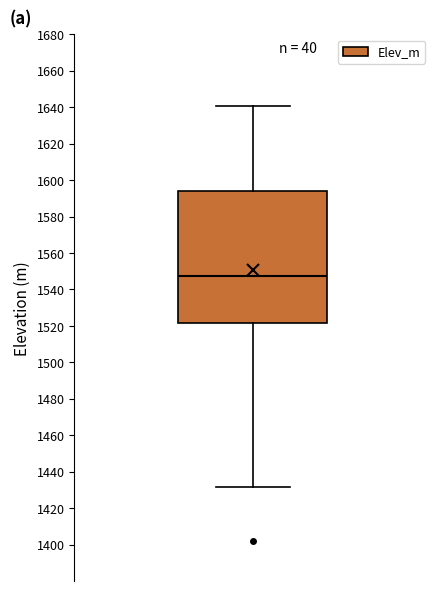

Where does the upper whisker of the box end on the y-axis? The values are not printed on the chart, so give them approximately, as read against the axis.

1640